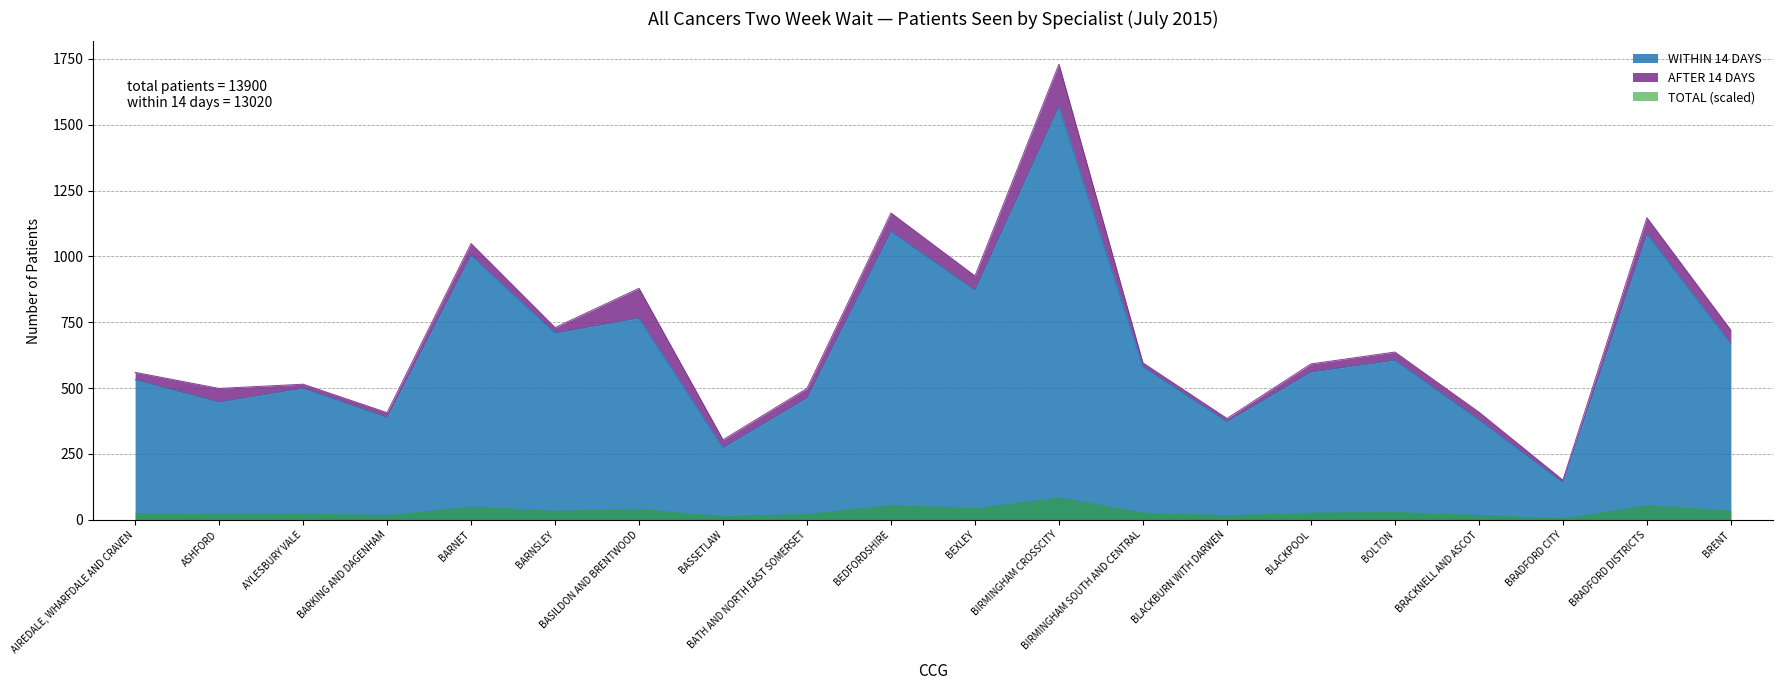

Is it true that WITHIN 14 DAYS equals 1013 at BRENT?

False